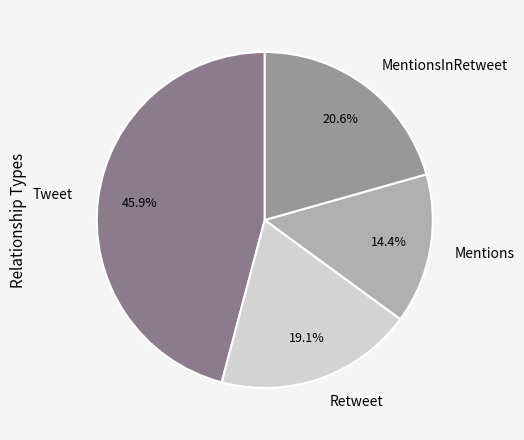

Is it true that Tweet is 56% of the pie?

False